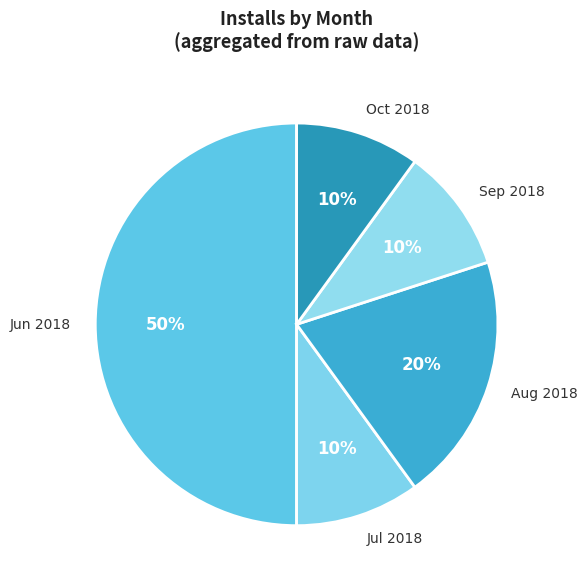

What is the largest slice in the pie chart?

Jun 2018